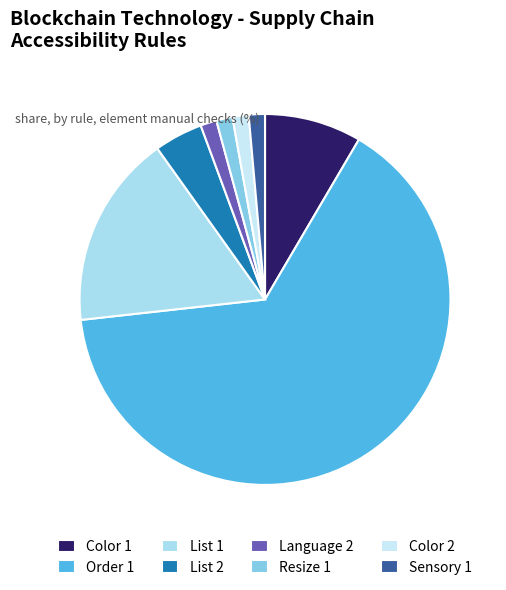

What percentage is the Sensory 1 slice, to the nearest percent?

1%